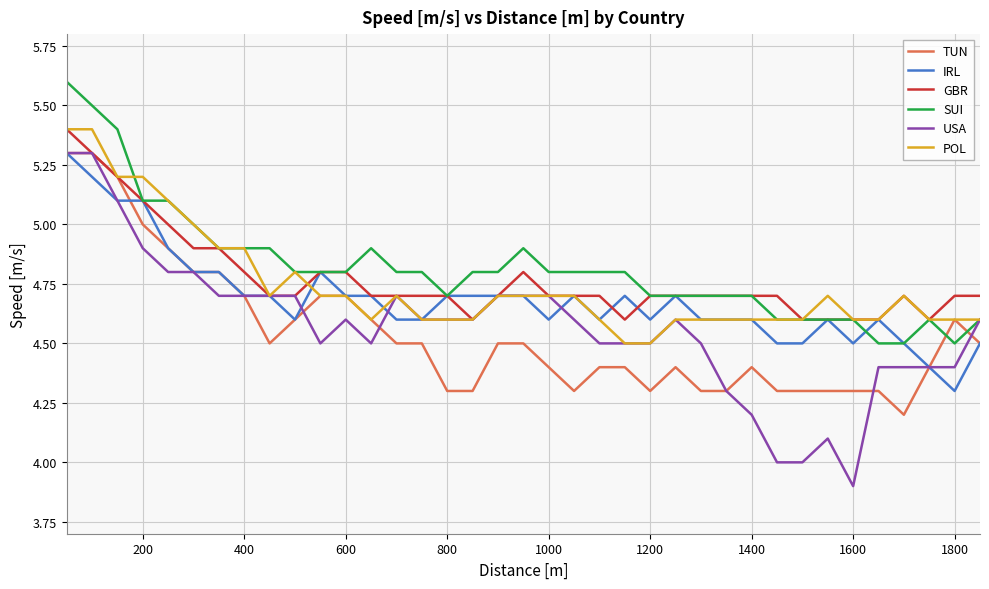

Which series has the widest spread of values?

USA